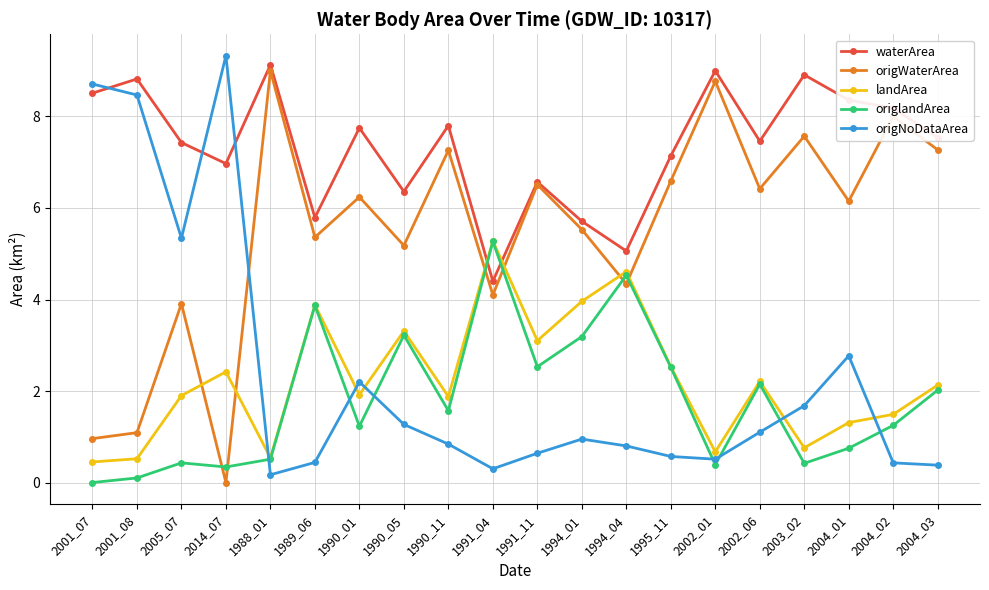

Which category has the highest value in the origNoDataArea series?

2014_07